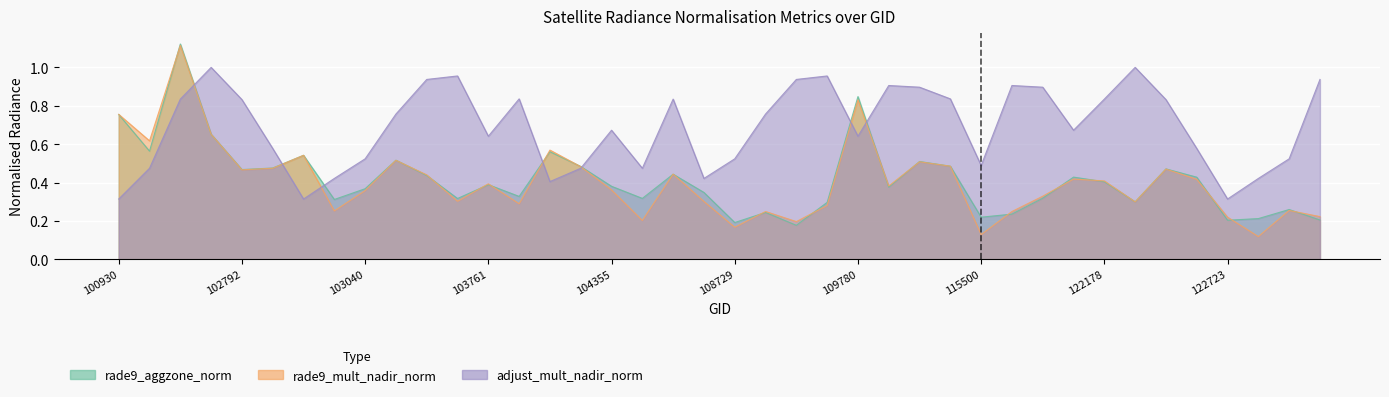

Which series ends up on top after the final intersection of rade9_mult_nadir_norm and rade9_aggzone_norm?

rade9_mult_nadir_norm